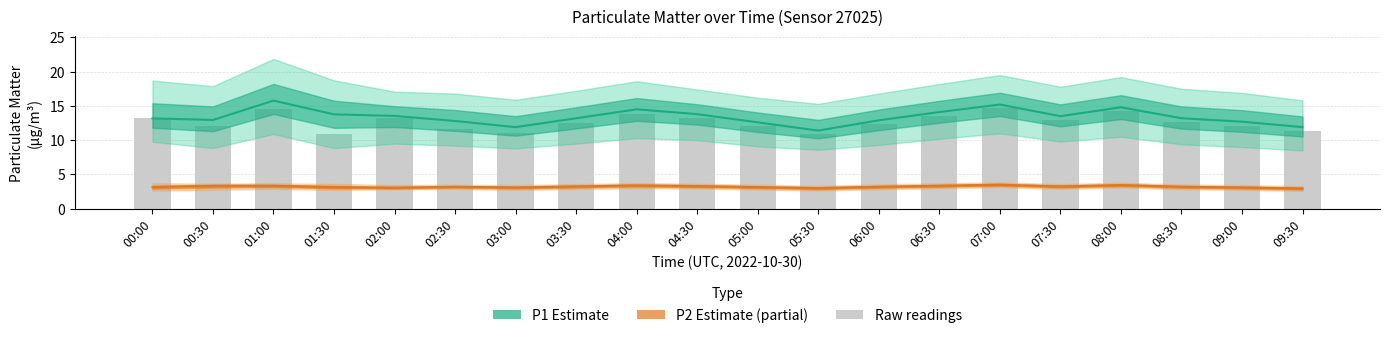

Is it true that P1_lower equals 10.0 at 04:30?

True